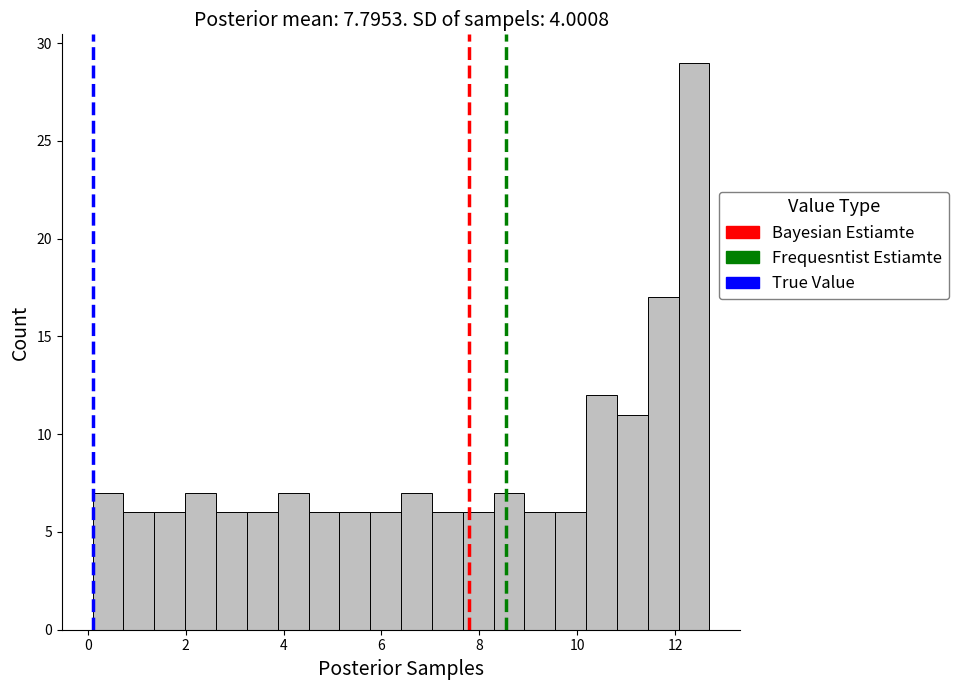

Read against the x-axis, roughly where is the centre of the tallest bar?

12.4